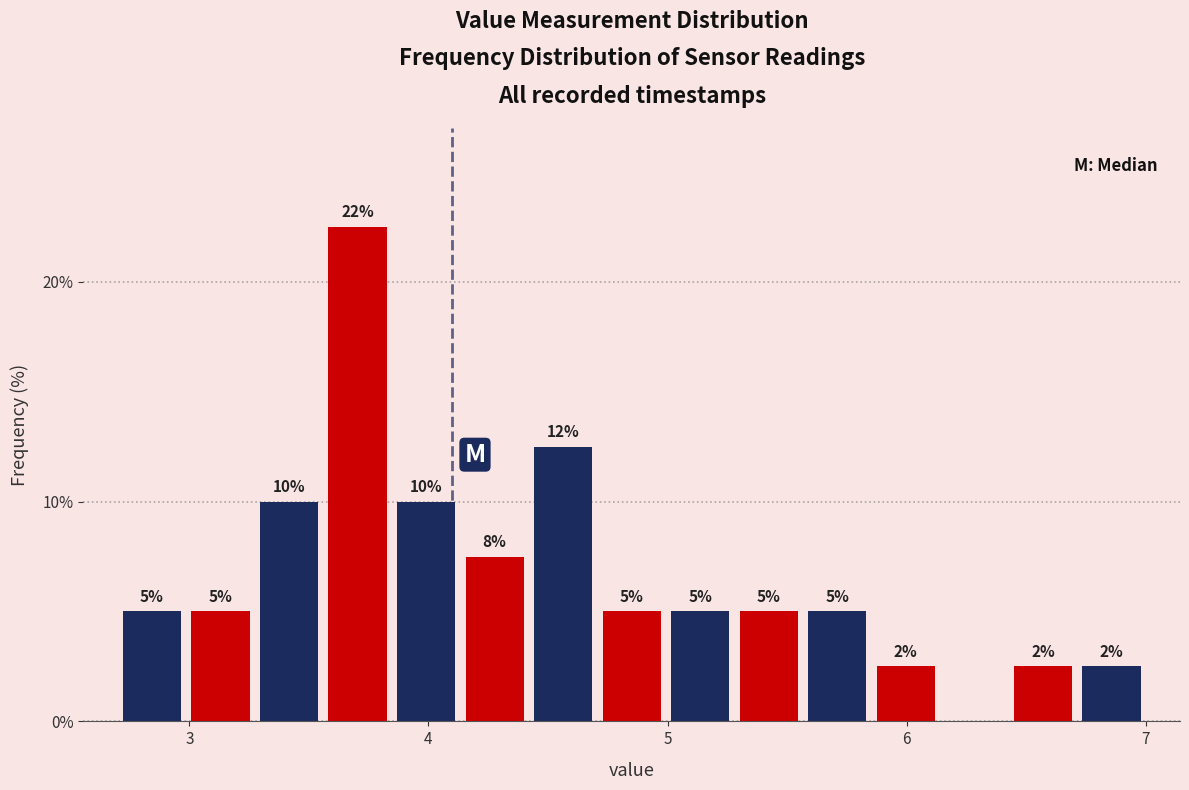

Around what value on the x-axis is the tallest bar? Give the approximate position of its centre, as read against the axis.

3.7